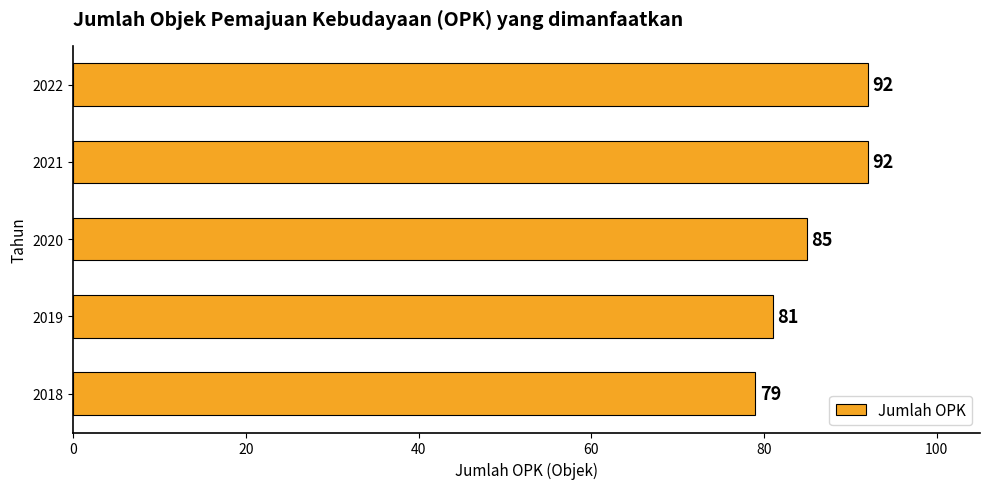

How many values are between 81 and 92?

4